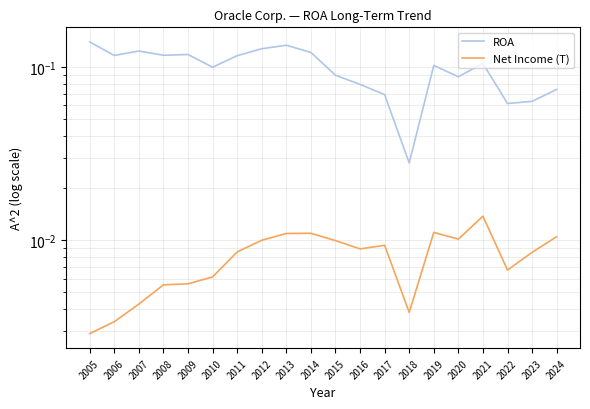

At how many categories does at least one series exceed 0?

20